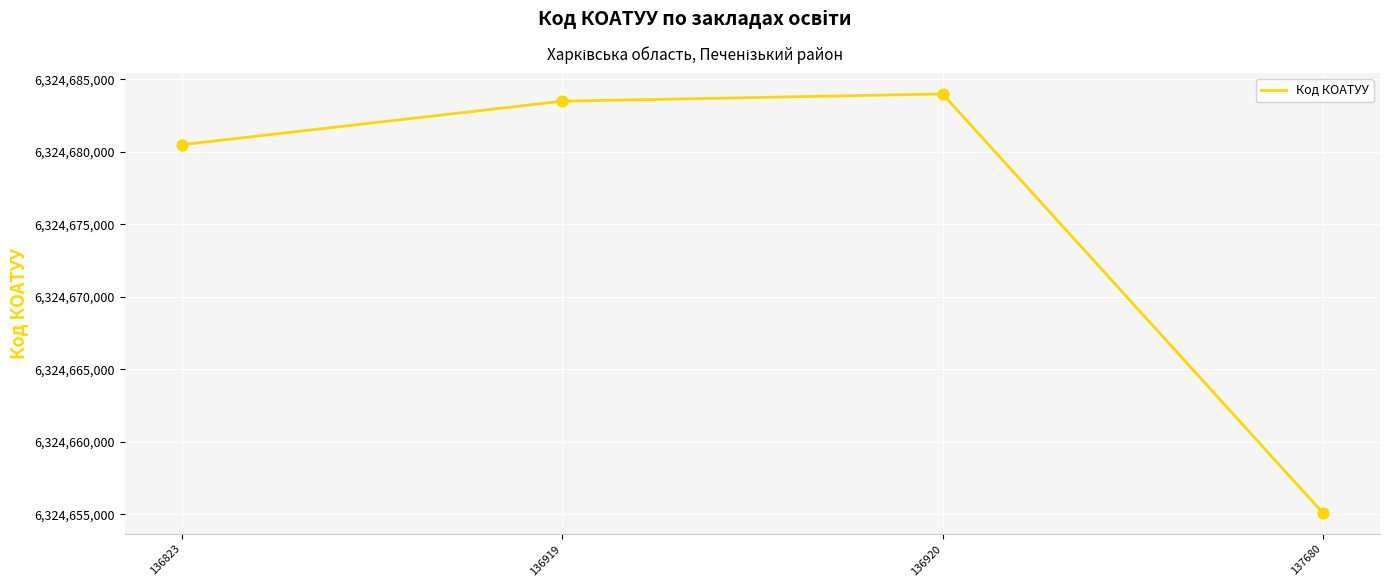

What is the change in value from 136919 to 136920?

+500